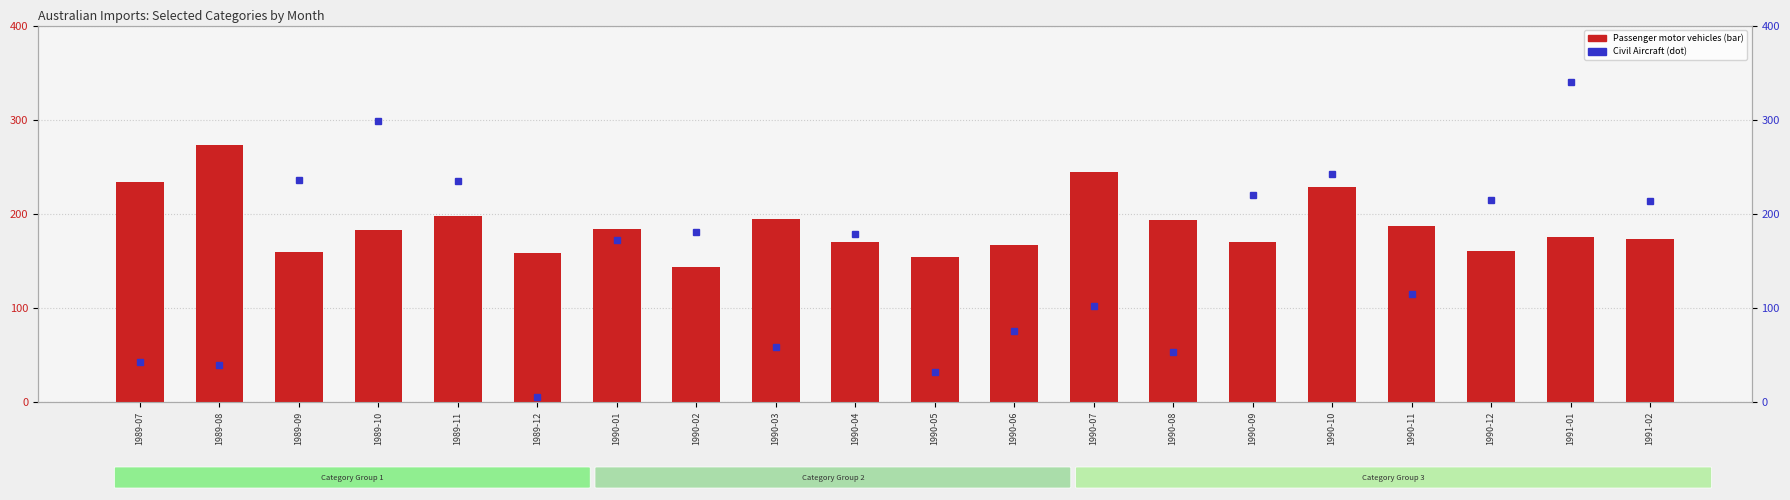

Is it true that Civil Aircraft equals 58 at 1990-03?

True